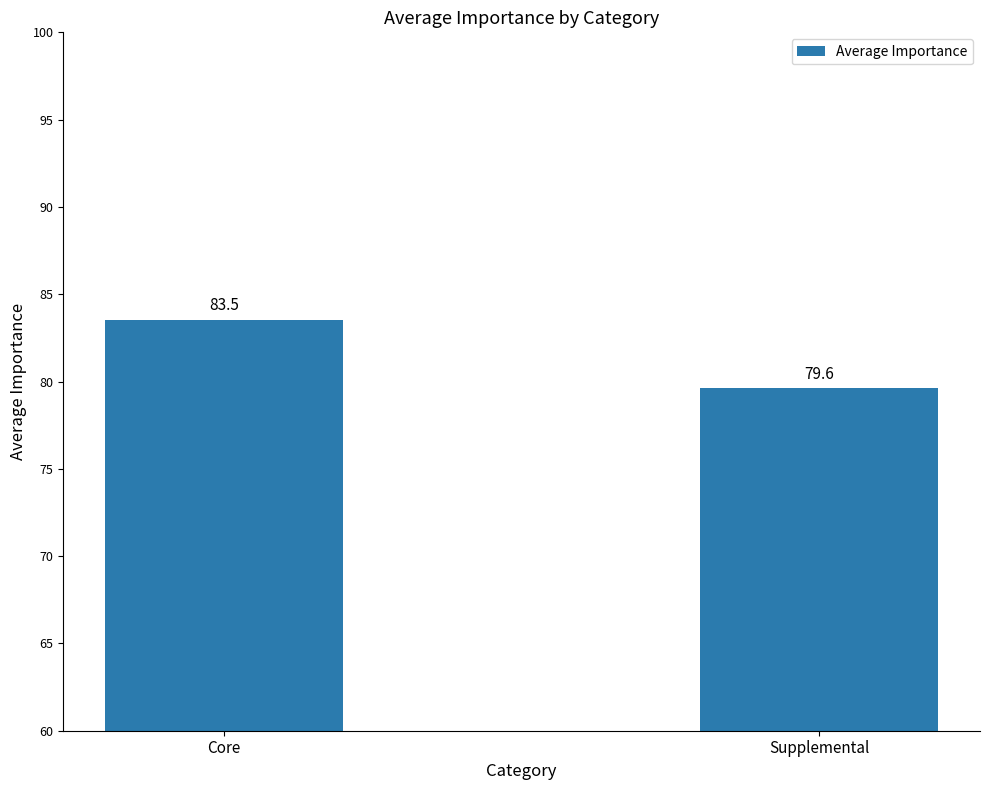

What is the difference between the values at Supplemental and Core?

3.9